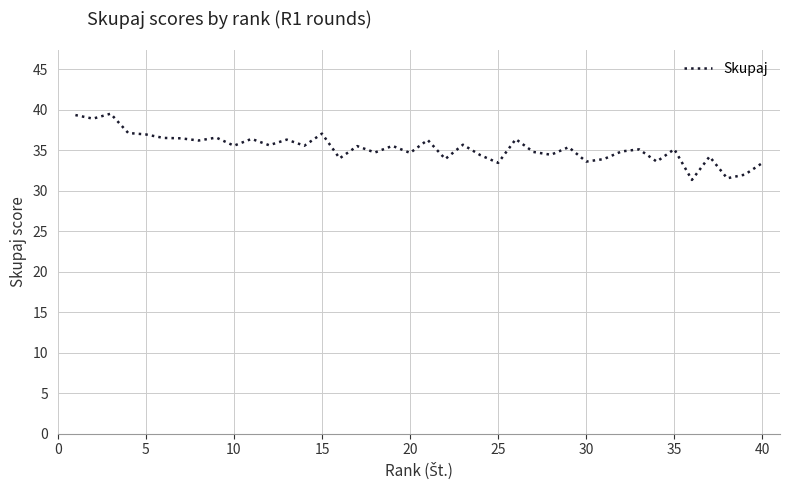

What is the smallest value displayed?

31.3